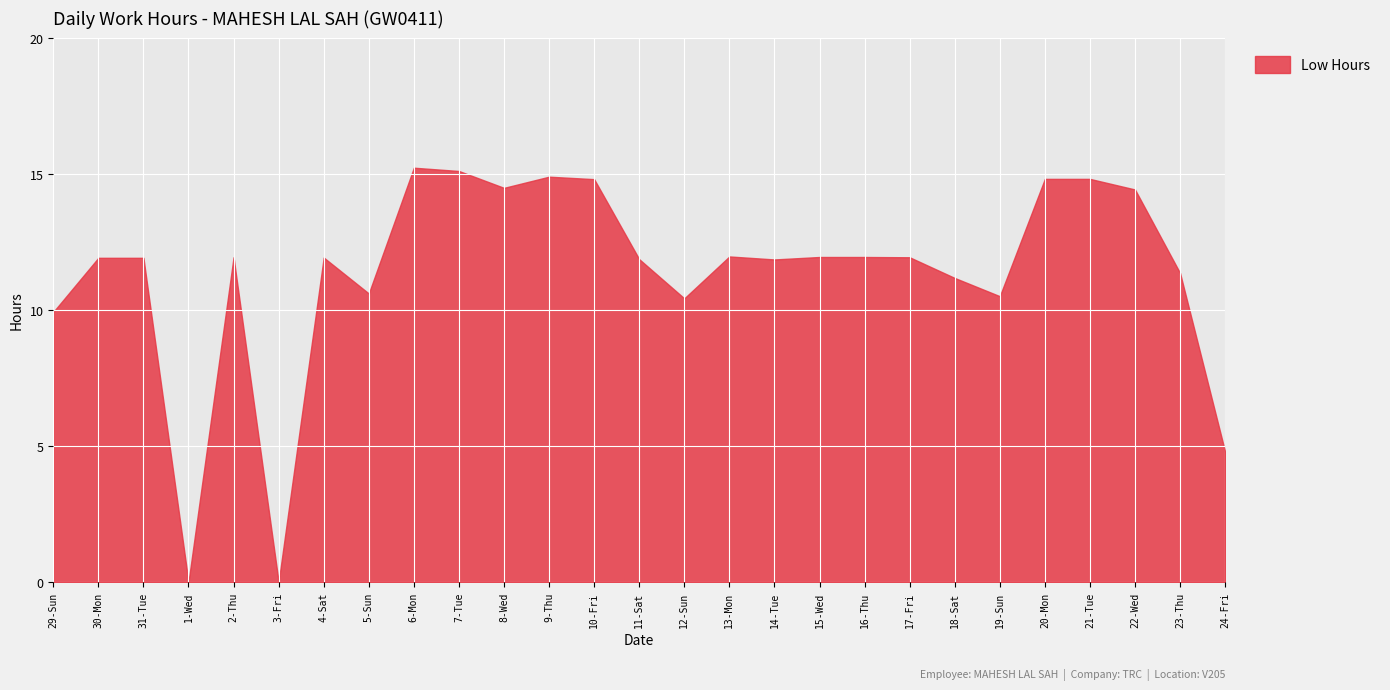

How many categories are shown in the chart?

27